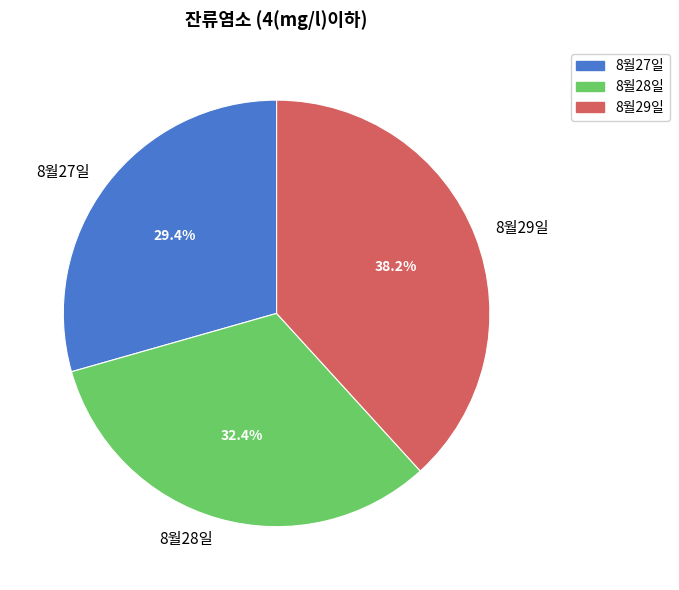

Count the number of slices in the pie.

3